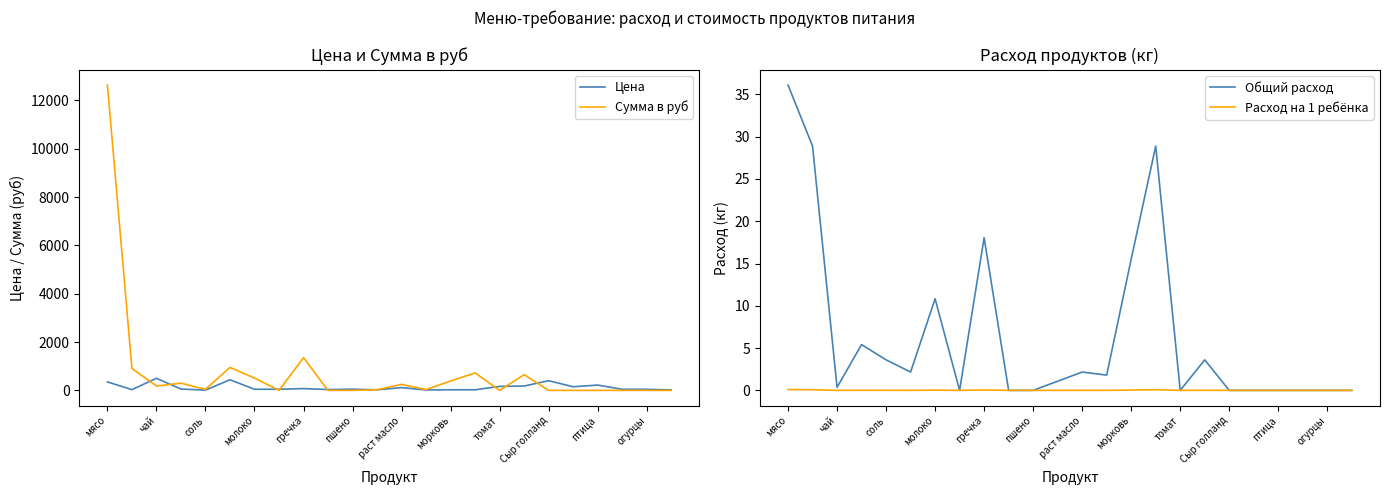

At which category does Сумма в руб reach its first local valley?

чай